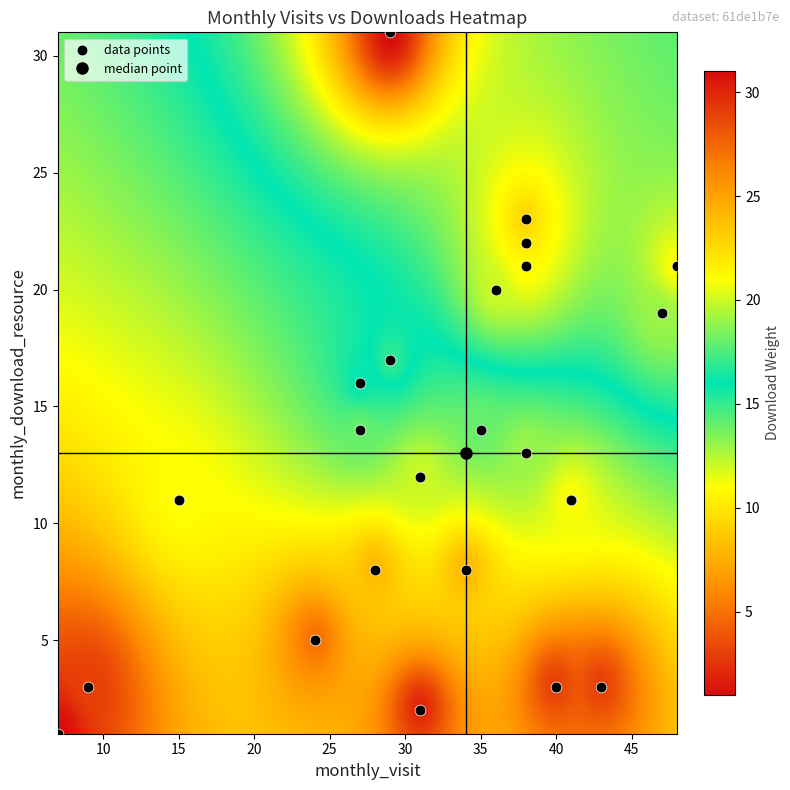

What is the range of X values (max minus min)?

41